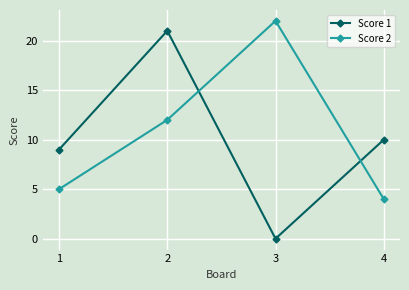

Which series has the largest range (max minus min)?

Score 1